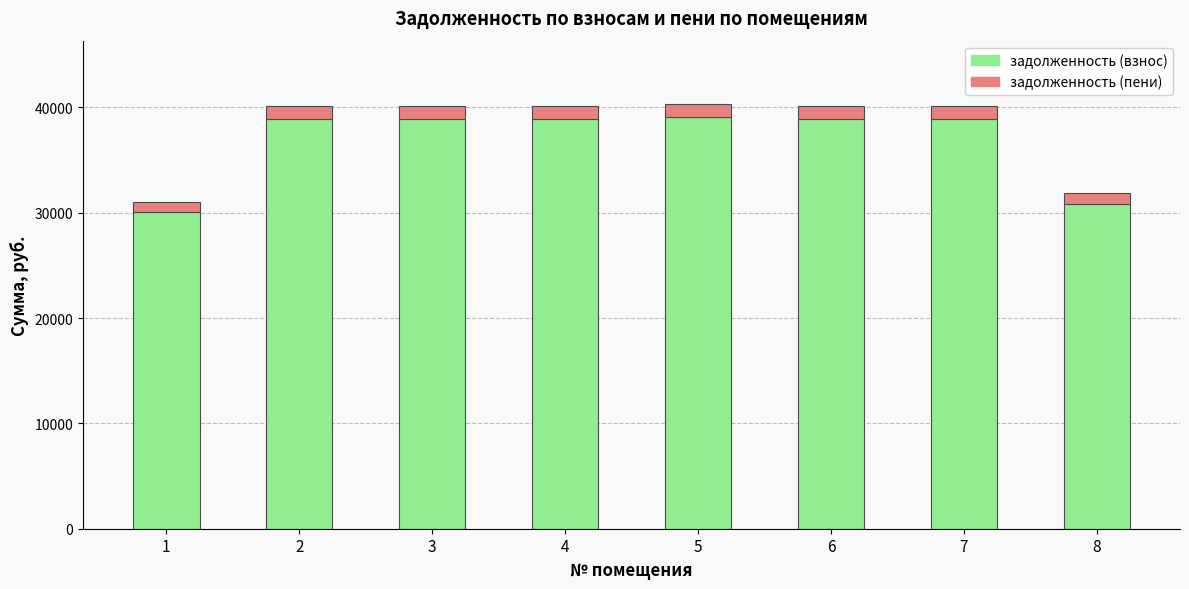

True or false: задолженность (взнос) has a value of 38871.4 at 2.

True